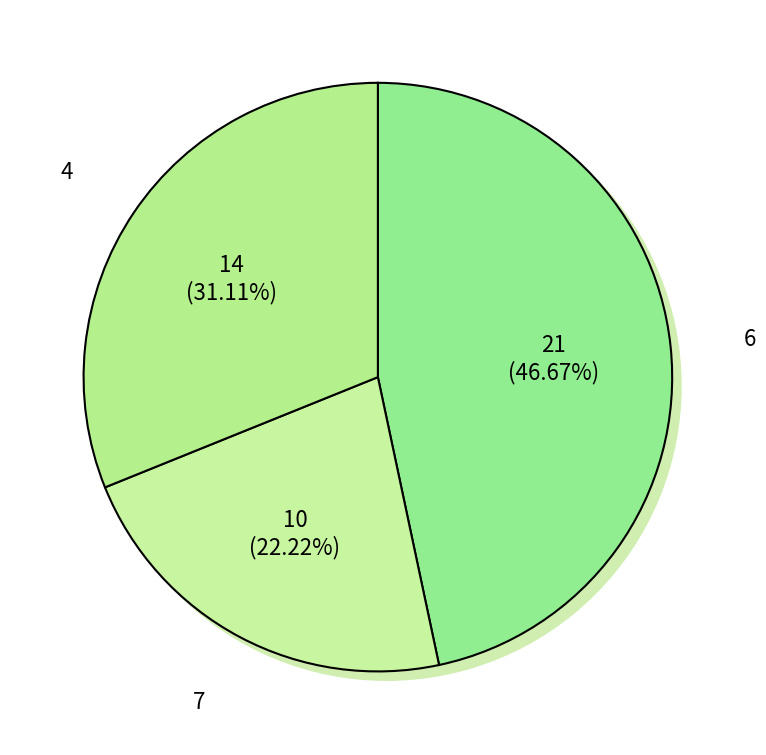

The  slice represents 18% of the pie. True or false?

False